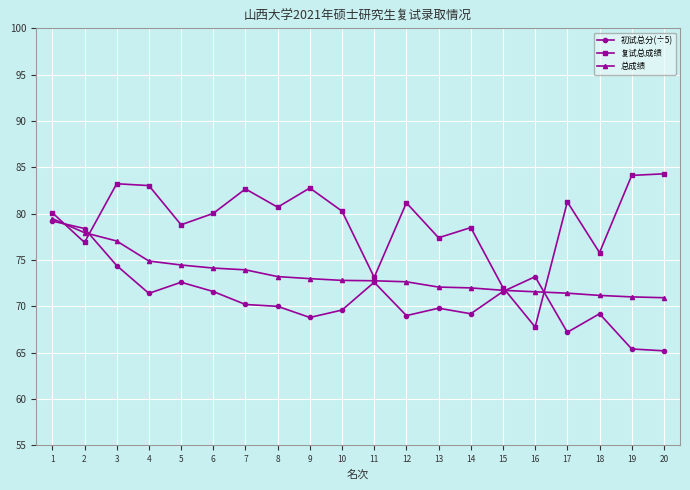

What is the minimum value shown in the chart?

65.2